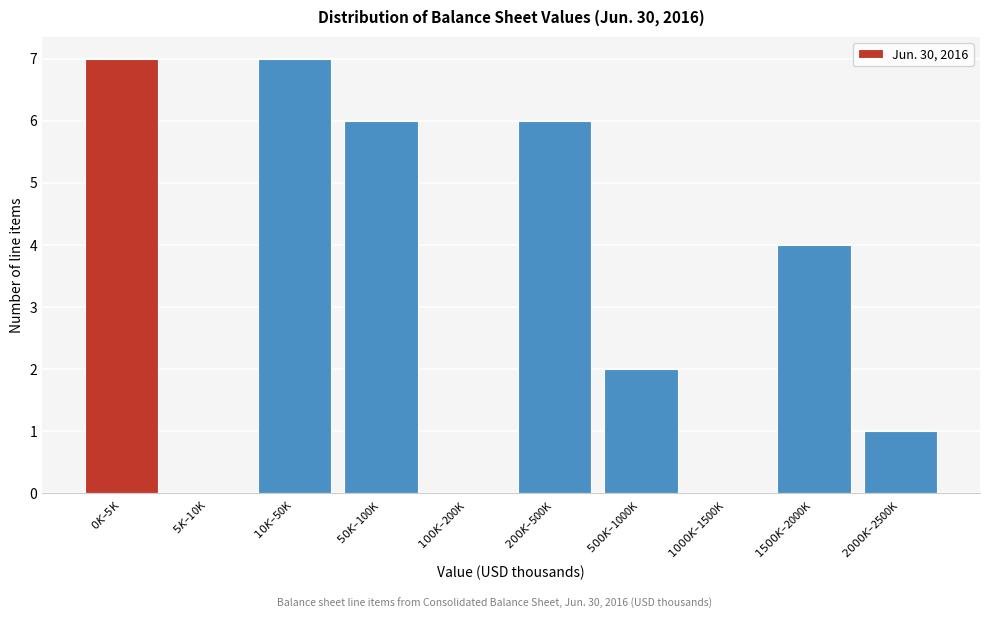

What is the sum of all values?

33